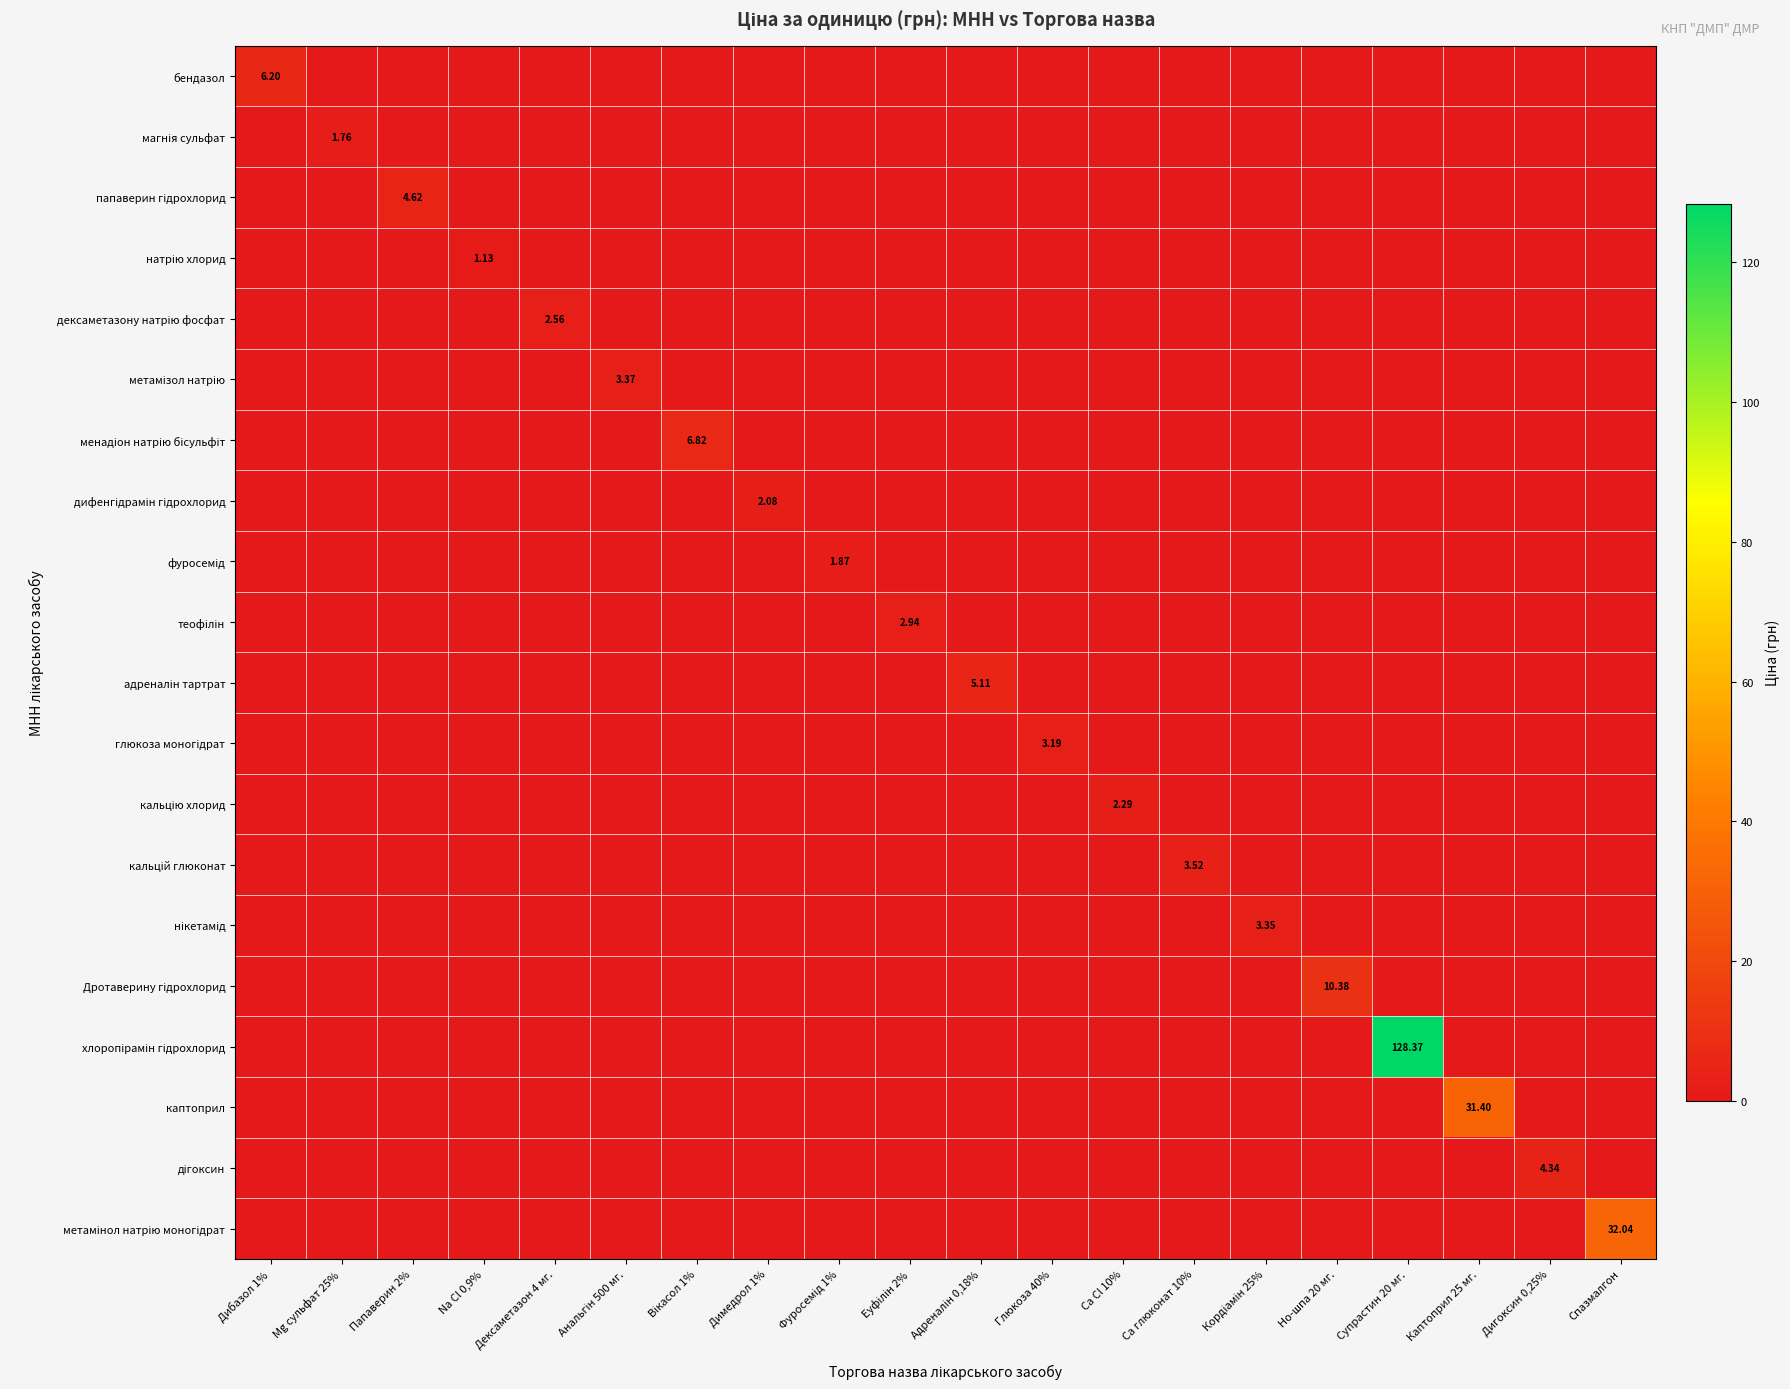

What is the total value across all series at Димедрол 1%?

2.1